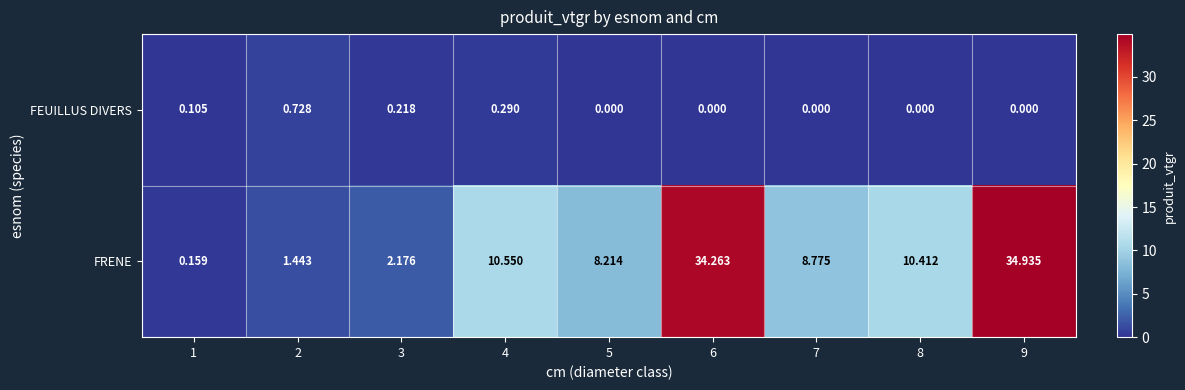

Rank the series at 6 from highest to lowest value.

FRENE, FEUILLUS DIVERS